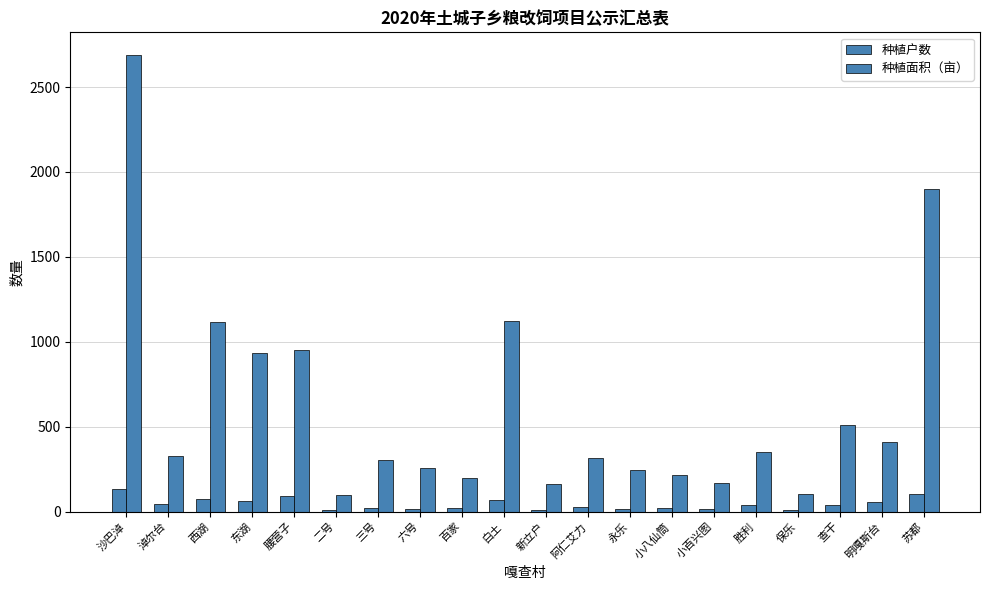

At how many categories does at least one series exceed 2361?

1